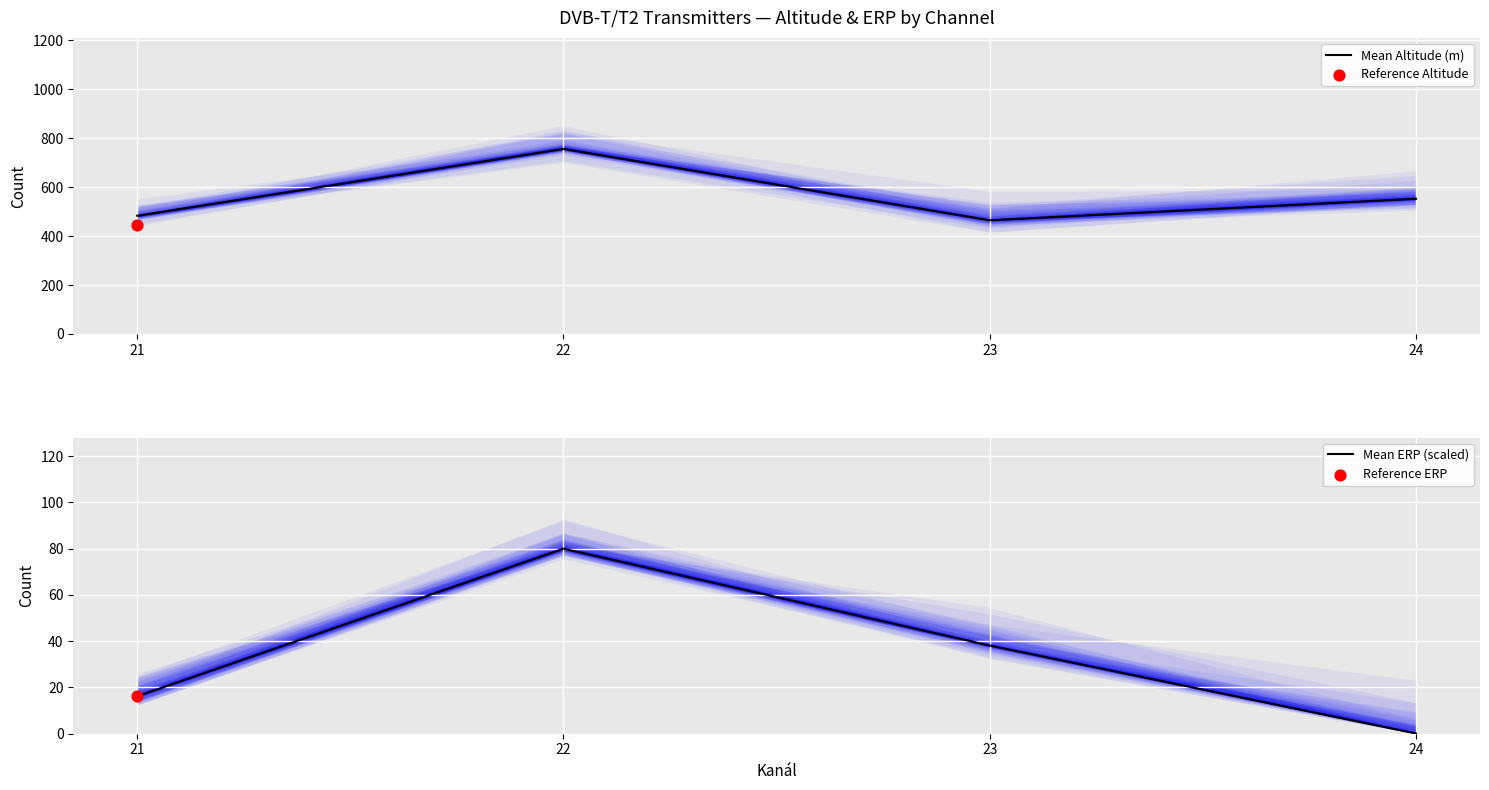

Which series reaches the maximum Y coordinate?

Mean Altitude (m)